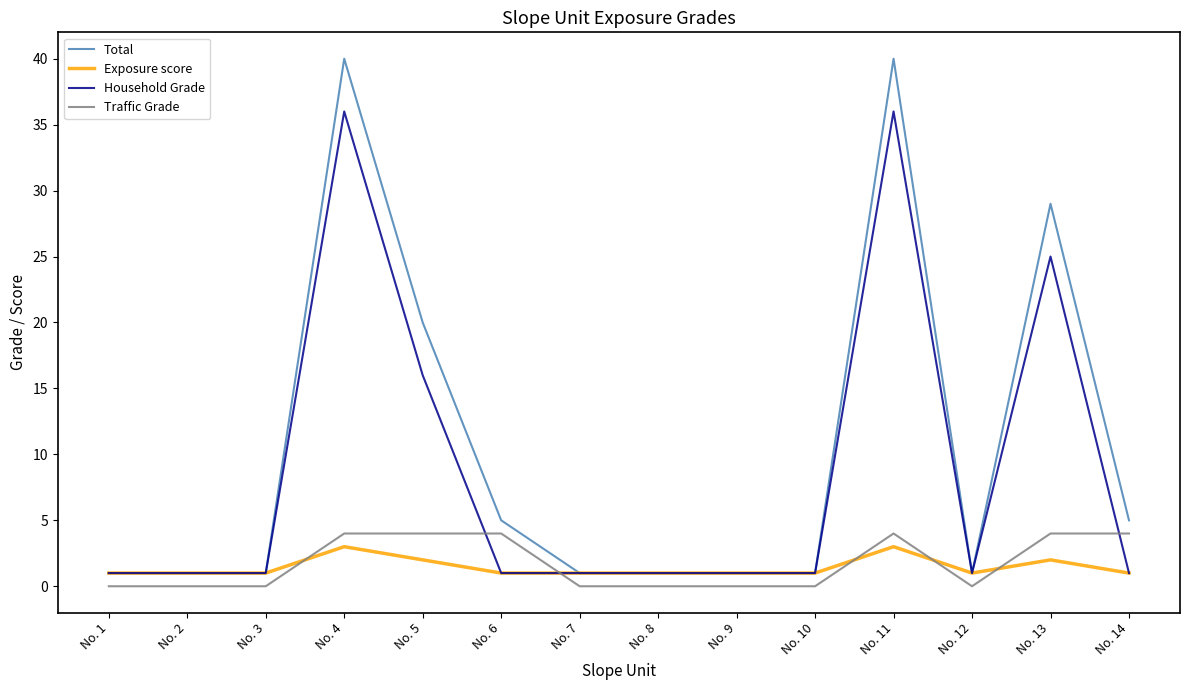

What is the greatest value displayed?

40